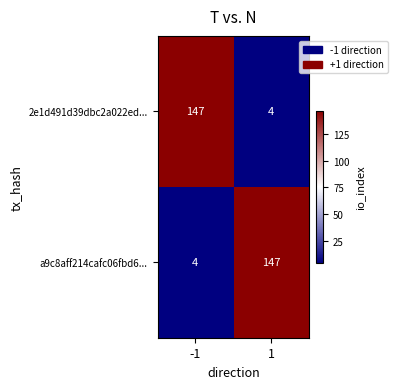

Read the 2e1d491d39dbc2a022ed... value at -1, to the nearest 10.

150